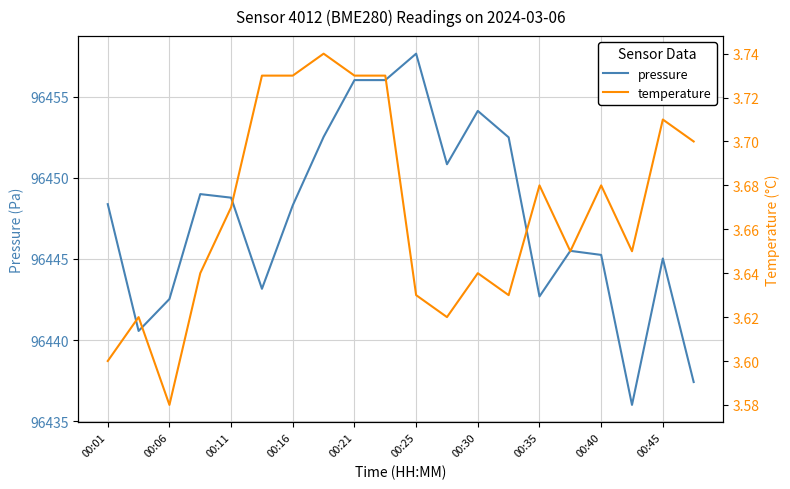

Reading left to right, transcribe all the data shown in this chart.

pressure: 96448.4	96440.6	96442.5	96449.0	96448.8	96443.2	96448.3	96452.5	96456.0	96456.0	96457.7	96450.8	96454.1	96452.5	96442.7	96445.5	96445.2	96436.0	96445.0	96437.4
temperature: 3.6	3.6	3.6	3.6	3.7	3.7	3.7	3.7	3.7	3.7	3.6	3.6	3.6	3.6	3.7	3.6	3.7	3.6	3.7	3.7